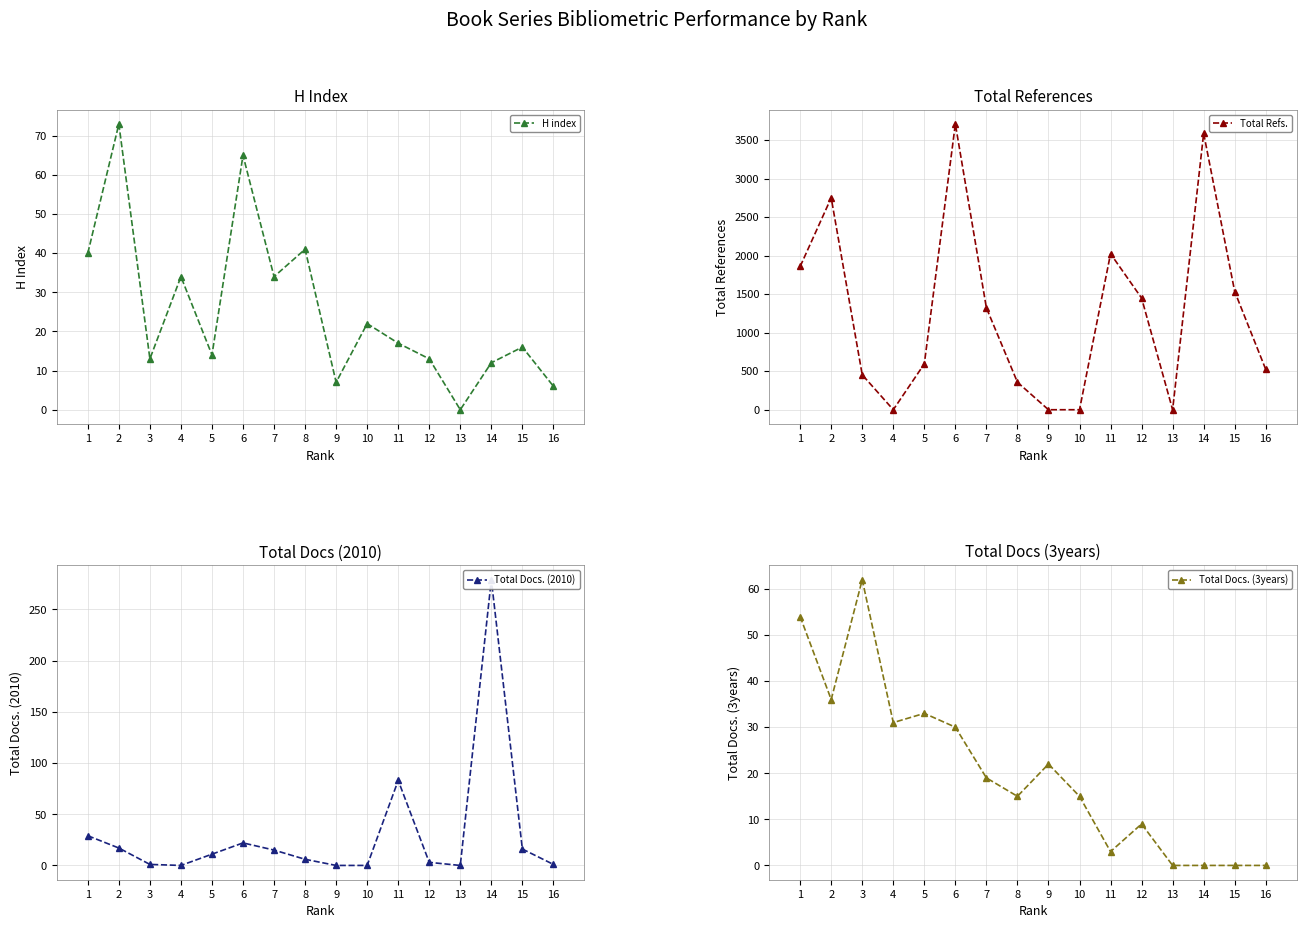

How many values in the Total Refs. series are below 1322?

8